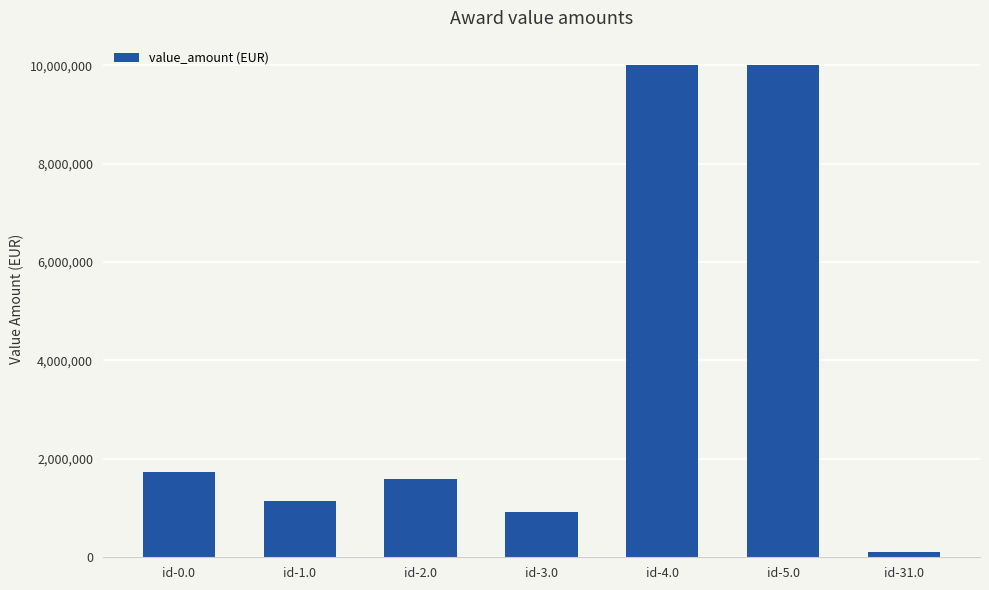

What is the approximate value at id-1.0?

1135810.0